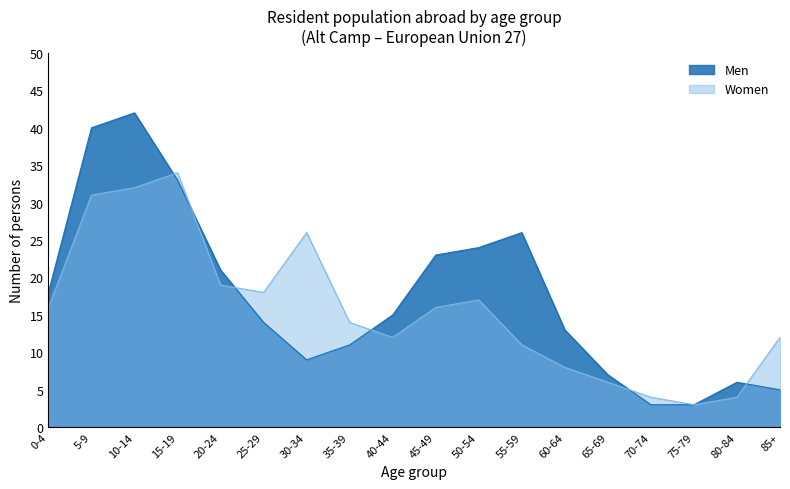

What is the minimum value for Women?

3